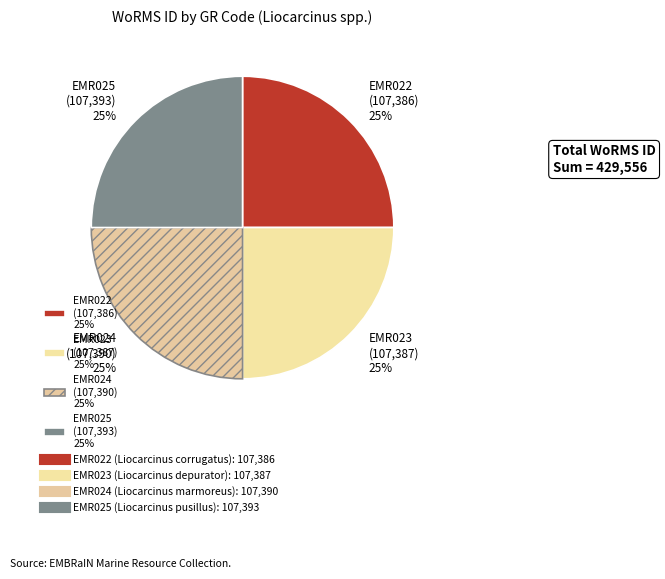

The EMR023 slice represents 25% of the pie. True or false?

True